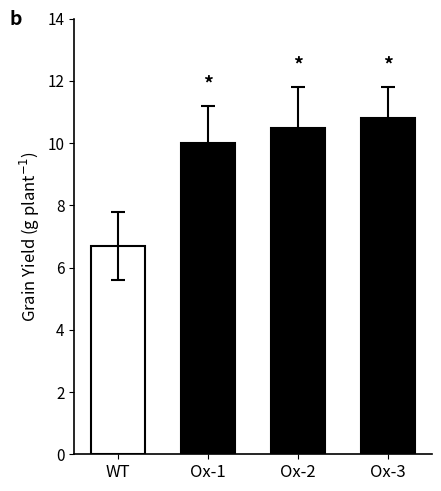

Does the chart contain stacked bars?

No